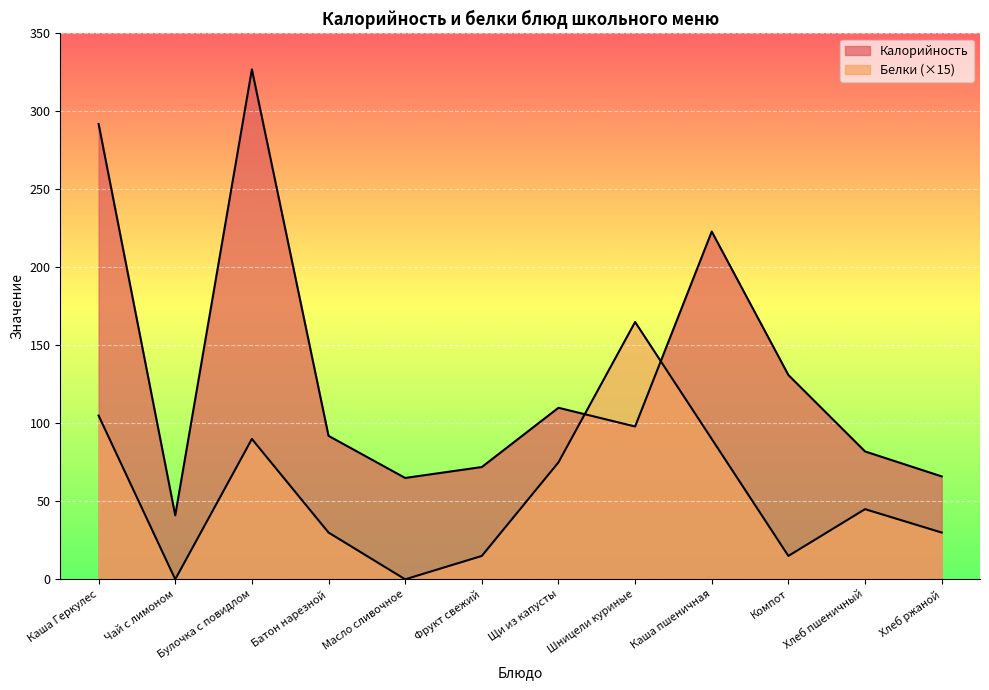

Reading left to right, transcribe all the data shown in this chart.

Калорийность: Каша Геркулес=292	Чай с лимоном=41	Булочка с повидлом=327	Батон нарезной=92	Масло сливочное=65	Фрукт свежий=72	Щи из капусты=110	Шницели куриные=98	Каша пшеничная=223	Компот=131	Хлеб пшеничный=82	Хлеб ржаной=66
Белки: Каша Геркулес=105	Чай с лимоном=0	Булочка с повидлом=90	Батон нарезной=30	Масло сливочное=0	Фрукт свежий=15	Щи из капусты=75	Шницели куриные=165	Каша пшеничная=90	Компот=15	Хлеб пшеничный=45	Хлеб ржаной=30